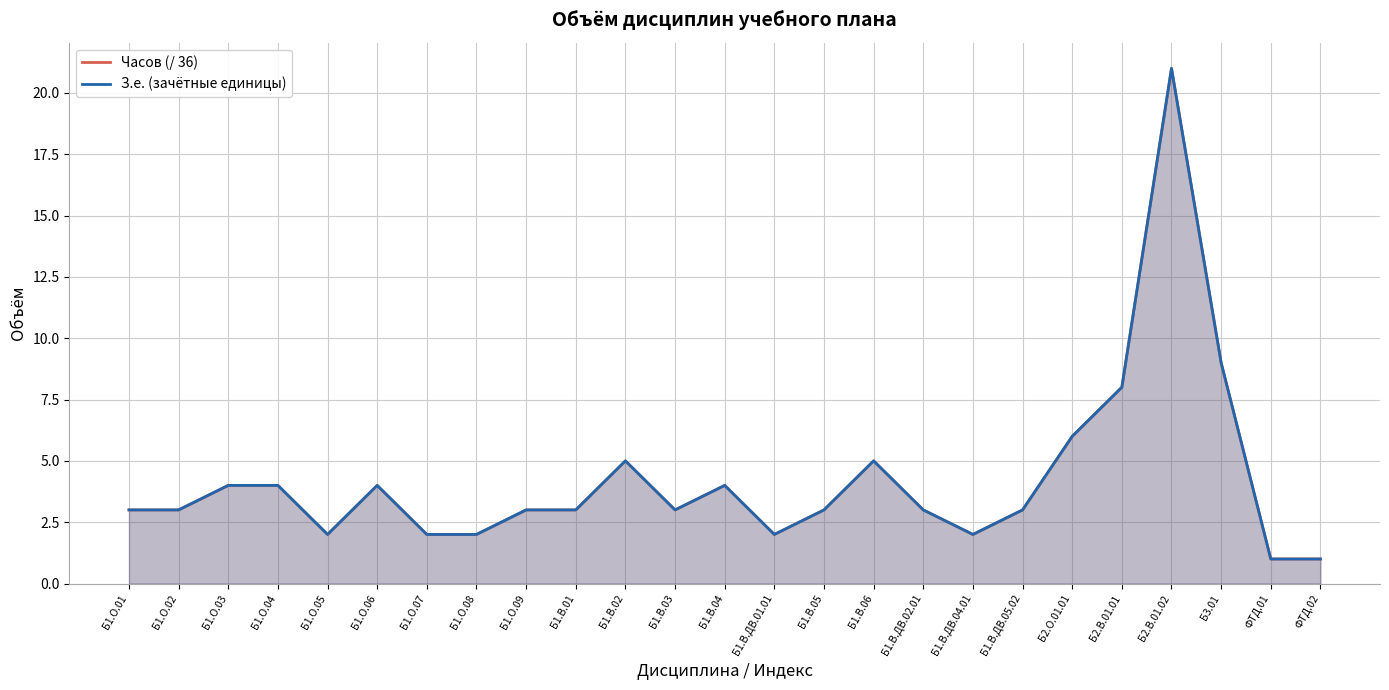

True or false: Часов (/ 36) and З.е. (зачётные единицы) cross at least once.

False